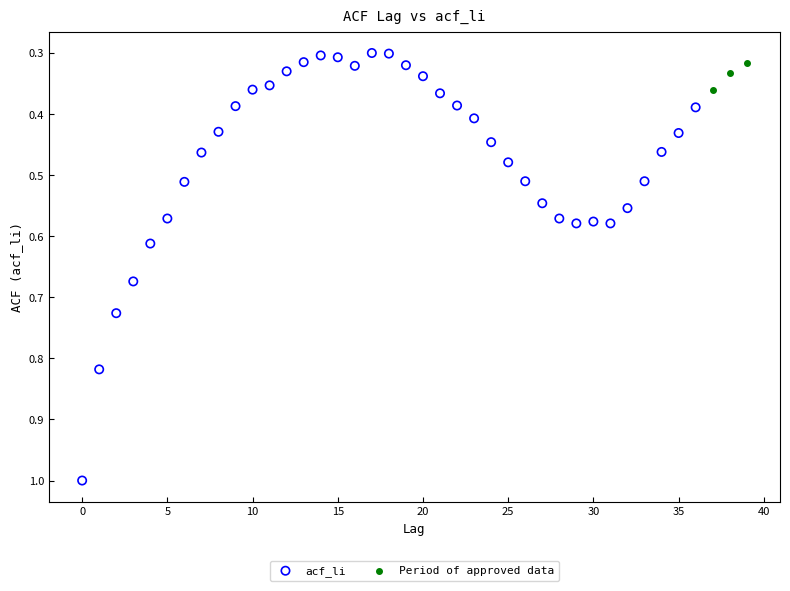

Which series contains the highest Y value?

acf_li